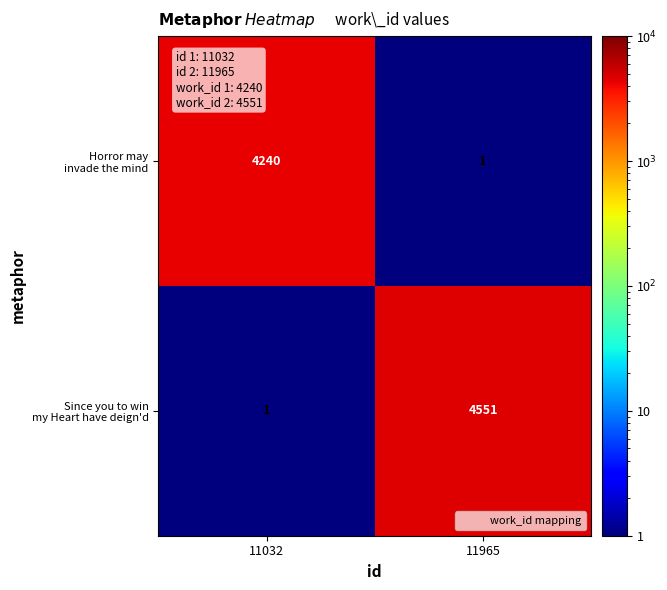

At which category is the sum across all series the highest?

11965